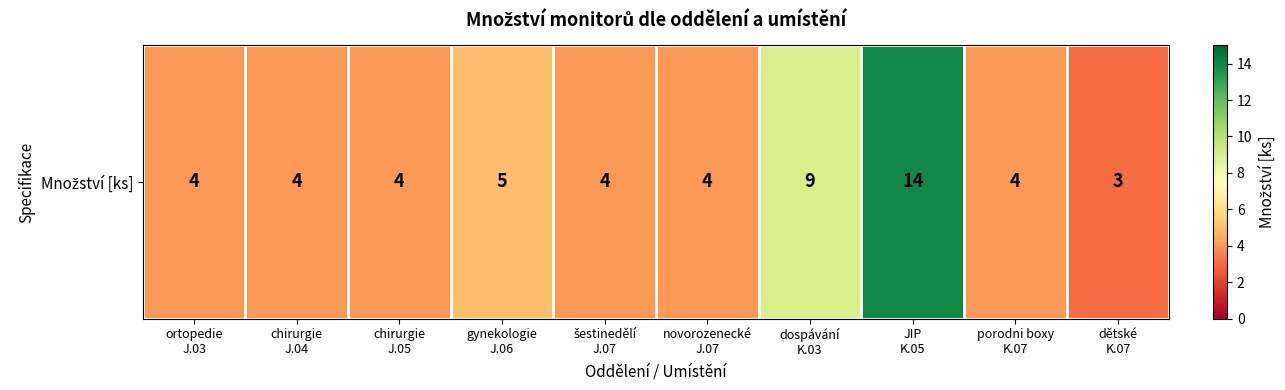

The value at šestinedělí
J.07 is 4. True or false?

True